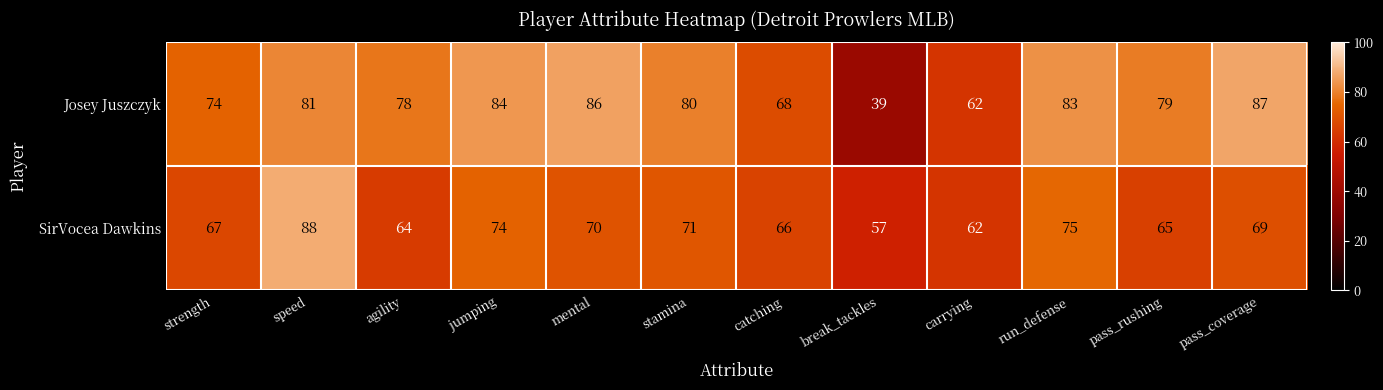

Reading left to right, what are all the values shown in this chart?

Josey Juszczyk: strength=74	speed=81	agility=78	jumping=84	mental=86	stamina=80	catching=68	break_tackles=39	carrying=62	run_defense=83	pass_rushing=79	pass_coverage=87
SirVocea Dawkins: strength=67	speed=88	agility=64	jumping=74	mental=70	stamina=71	catching=66	break_tackles=57	carrying=62	run_defense=75	pass_rushing=65	pass_coverage=69